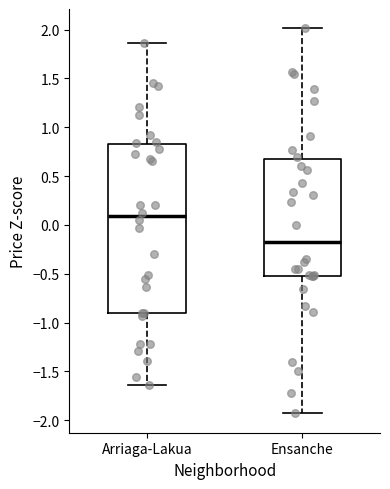

Which box has the highest median line?

Arriaga-Lakua